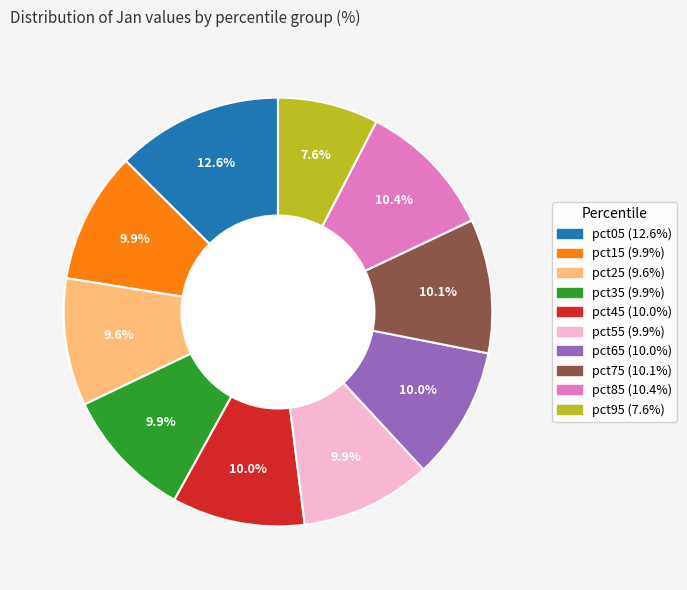

Count the number of slices in the pie.

10